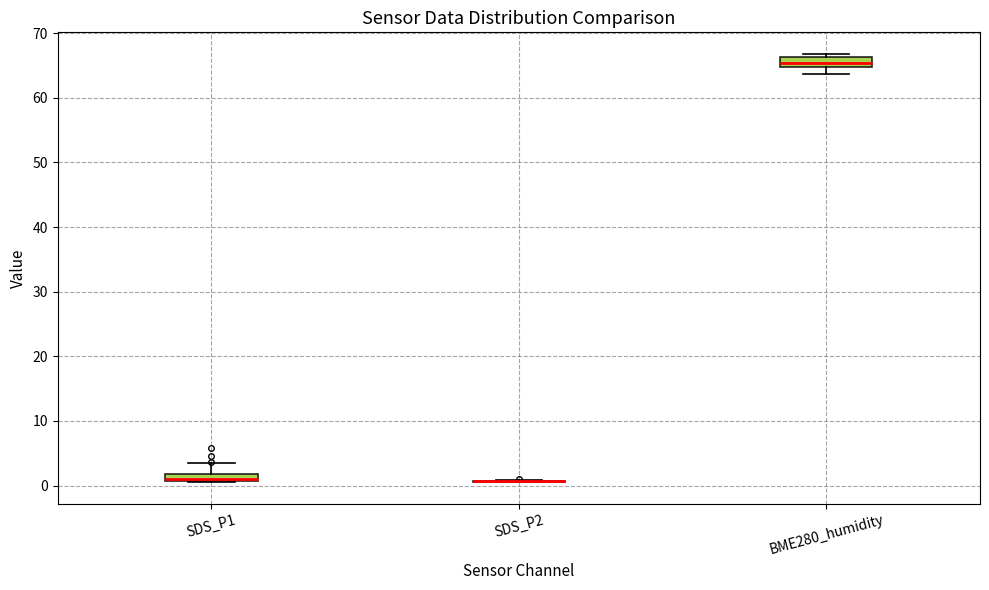

Where does the lower whisker of the box for BME280_humidity end on the y-axis? The values are not printed on the chart, so give them approximately, as read against the axis.

64